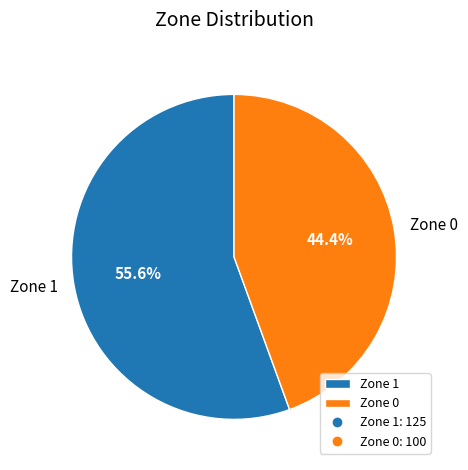

What percentage is the Zone 0 slice, to the nearest percent?

44%